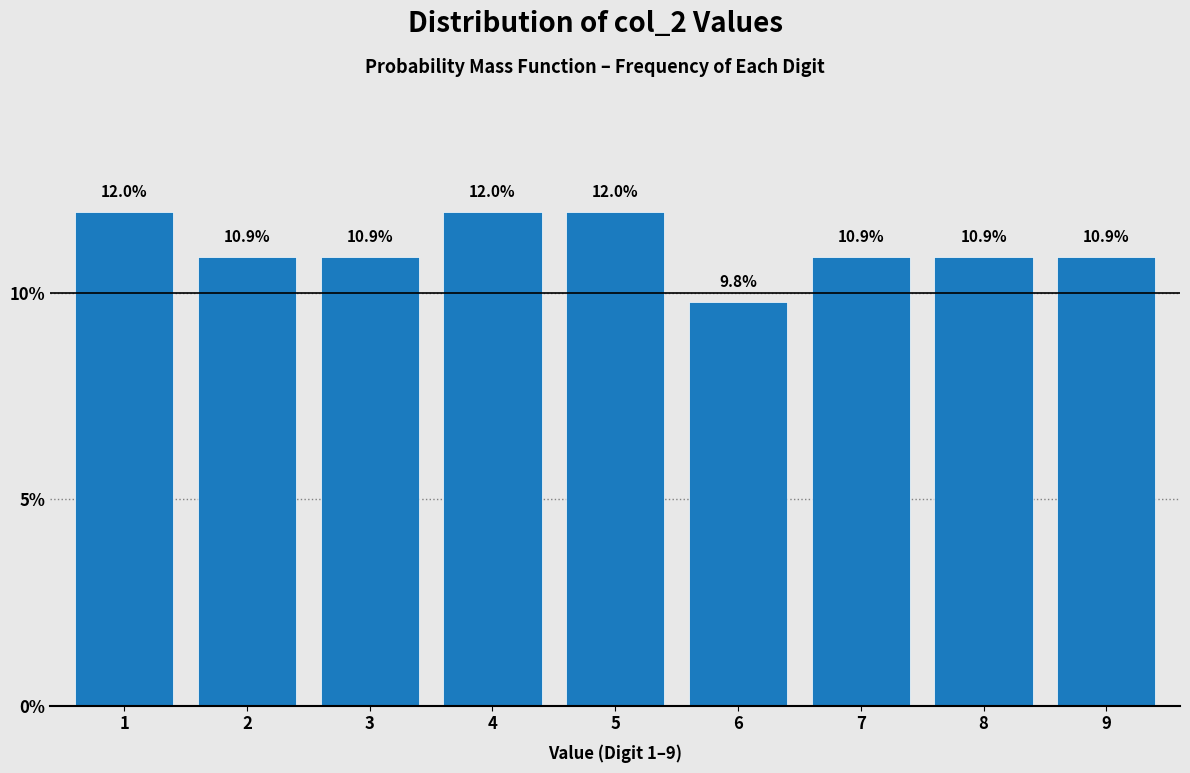

Reading right to left, transcribe all the data shown in this chart.

9=10.9	8=10.9	7=10.9	6=9.8	5=12.0	4=12.0	3=10.9	2=10.9	1=12.0